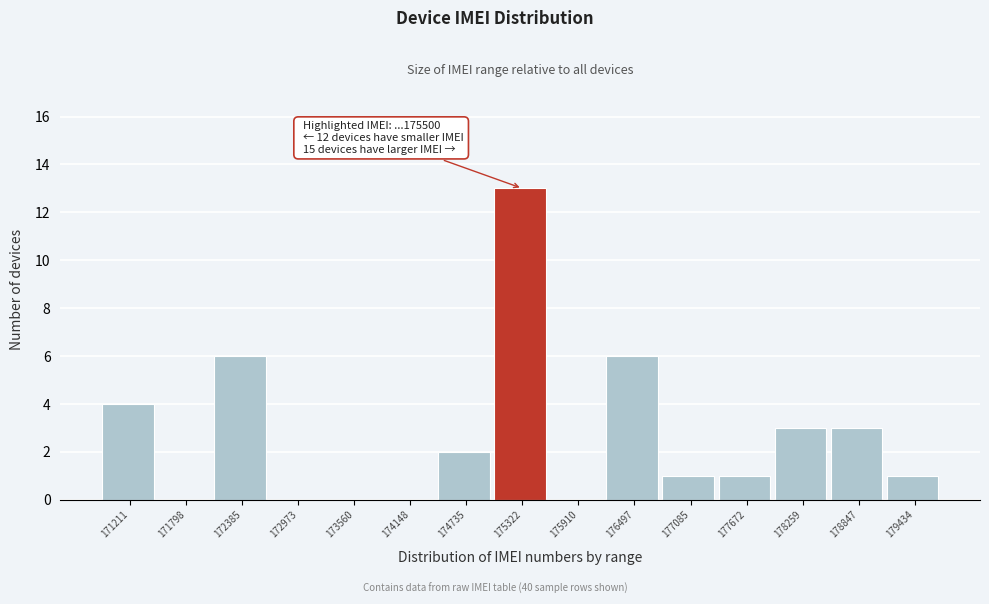

Reading left to right, what are all the values shown in this chart?

171211=4	171798=0	172385=6	172973=0	173560=0	174148=0	174735=2	175322=13	175910=0	176497=6	177085=1	177672=1	178259=3	178847=3	179434=1